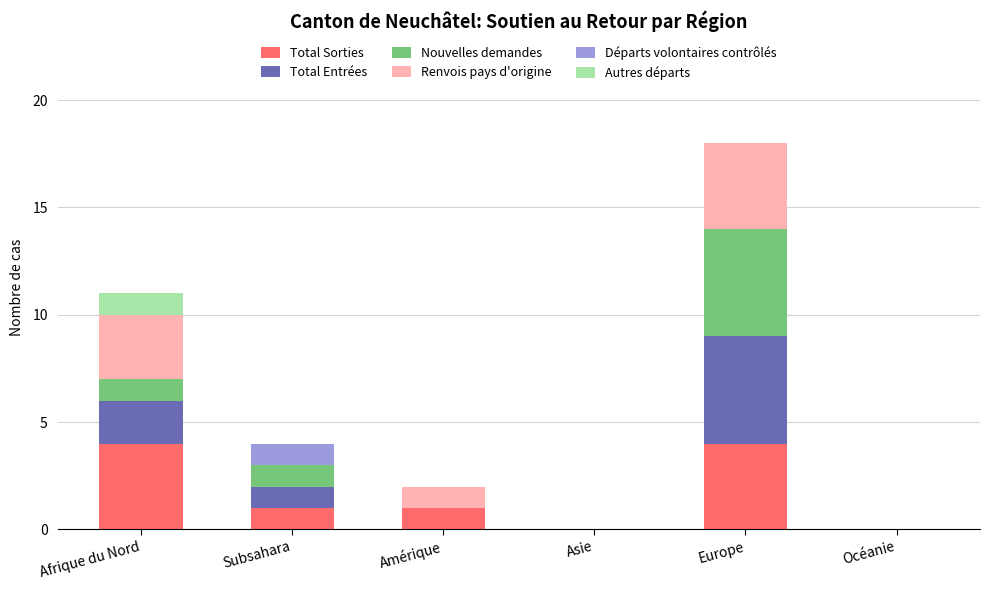

What is the total value across all series at Afrique du Nord?

11